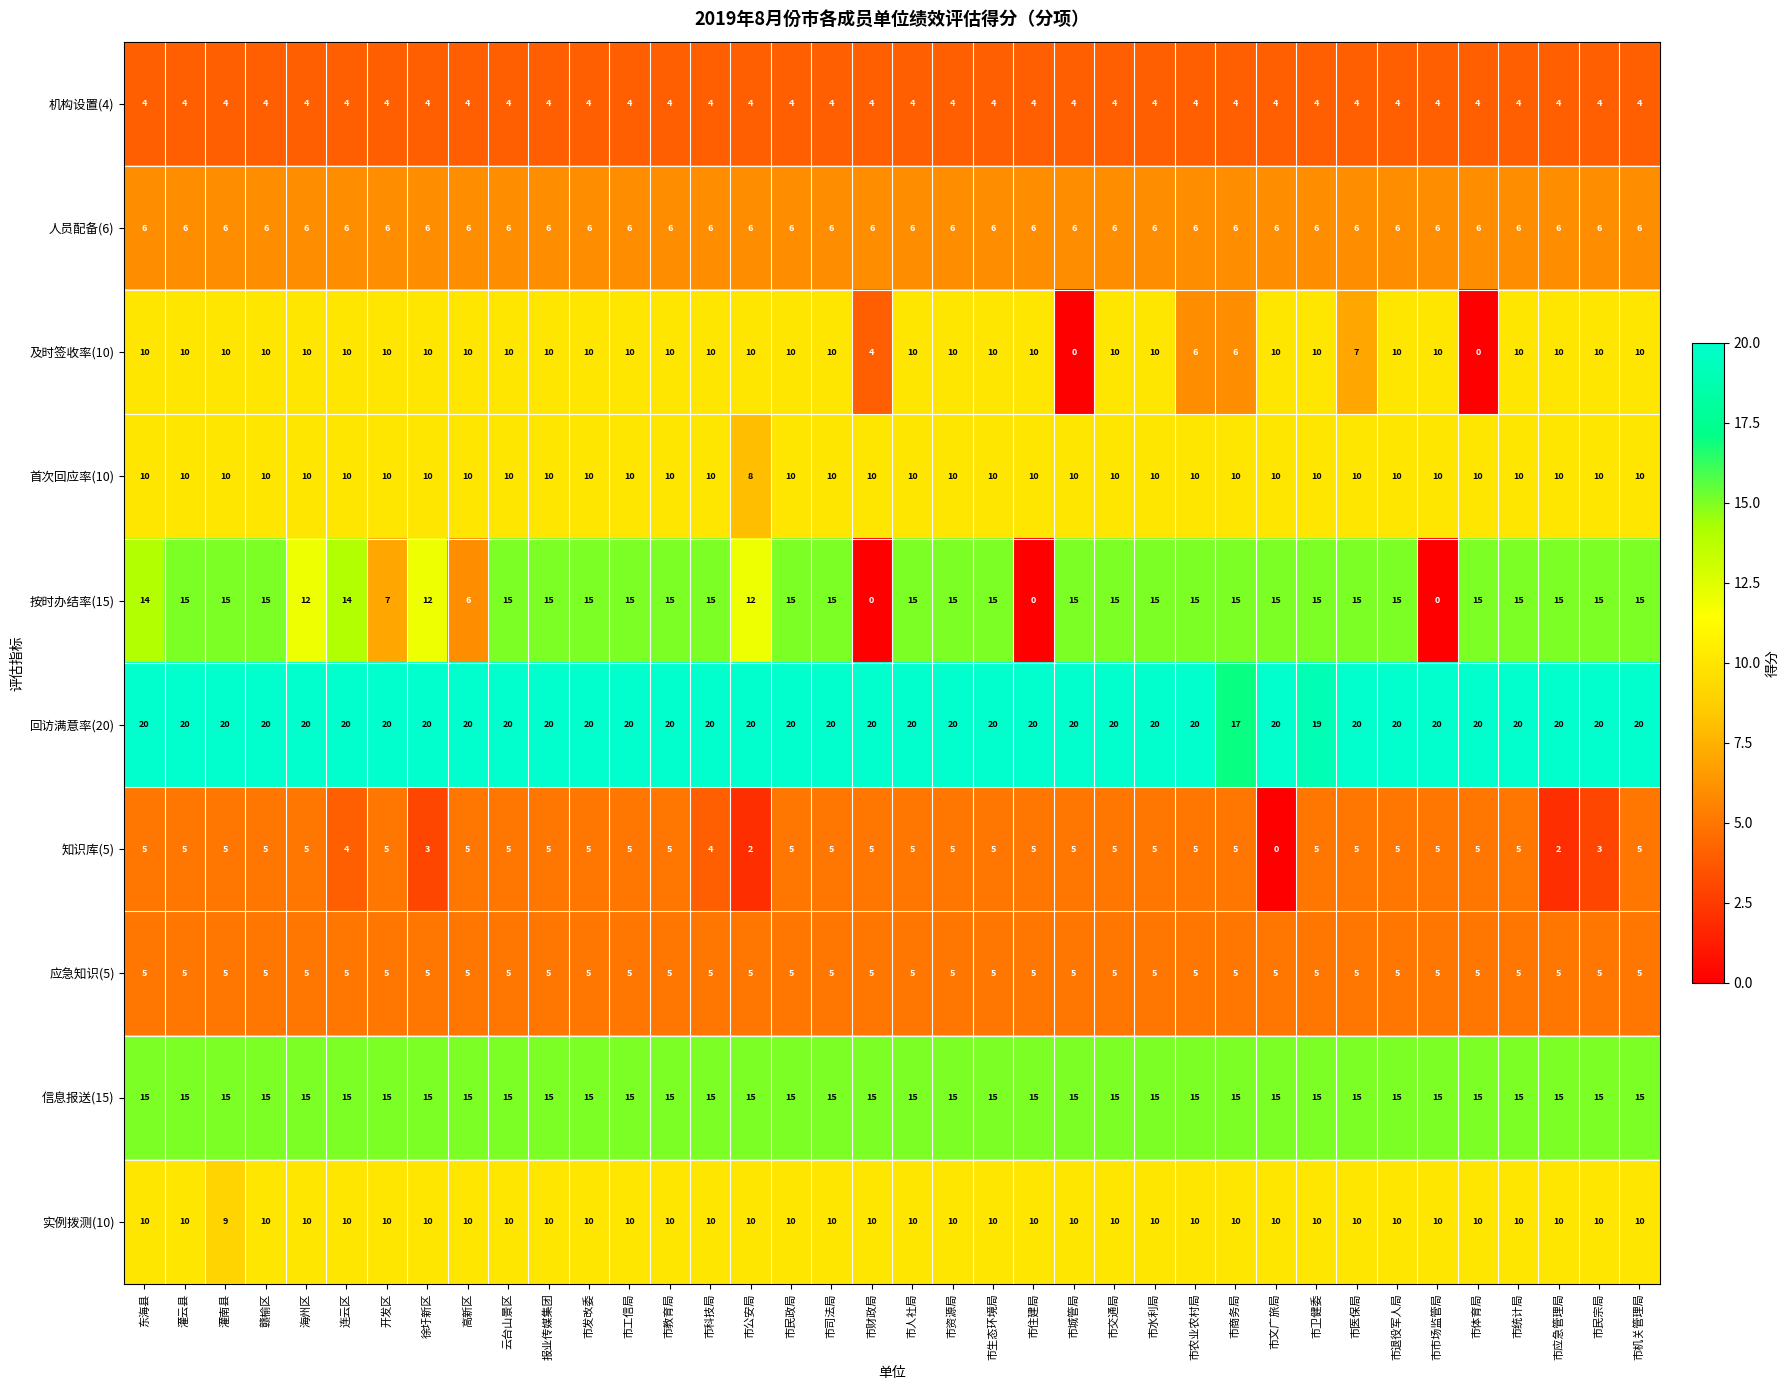

What is the lowest value of the 首次回应率(10) series?

8